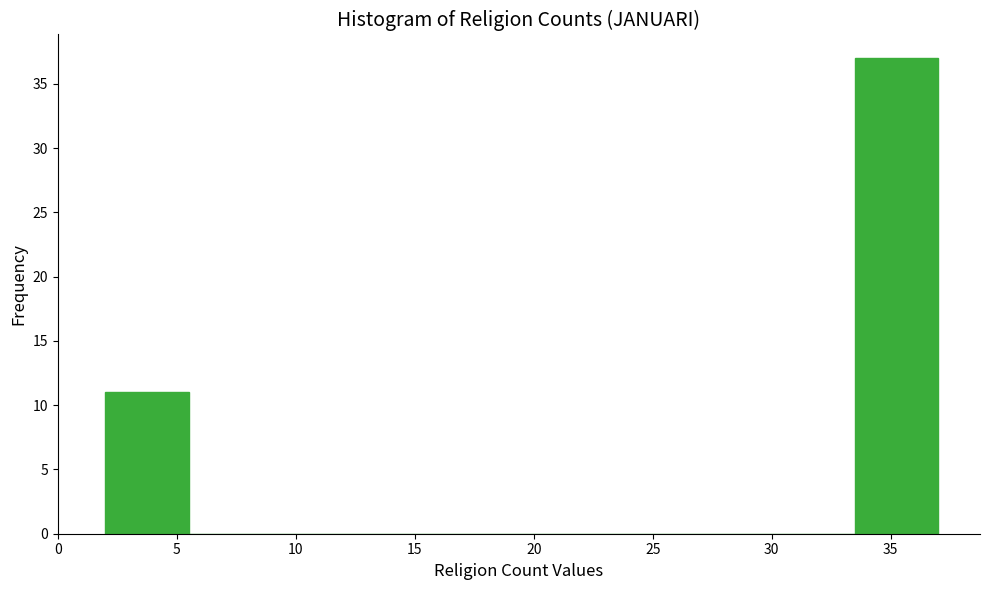

What is the height of the bar covering 2.0 to 5.5 on the x-axis? The values are not printed on the chart, so give them approximately, as read against the axis.

11